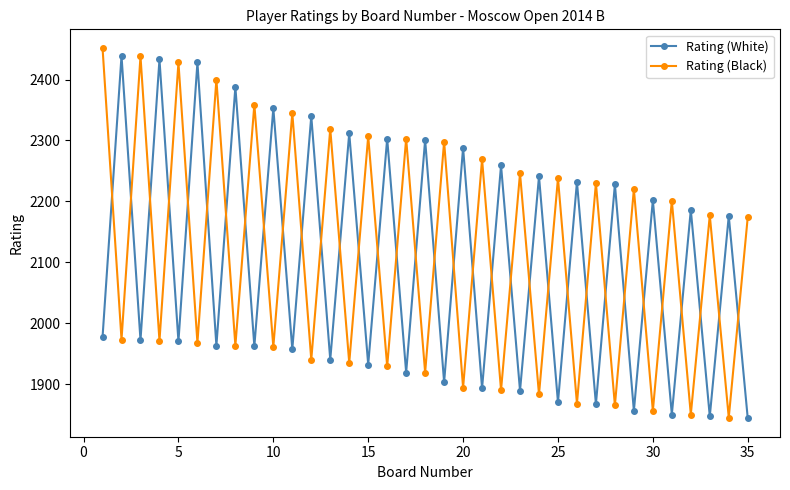

What is the difference between the maximum and minimum values in the Rating (Black) series?

607